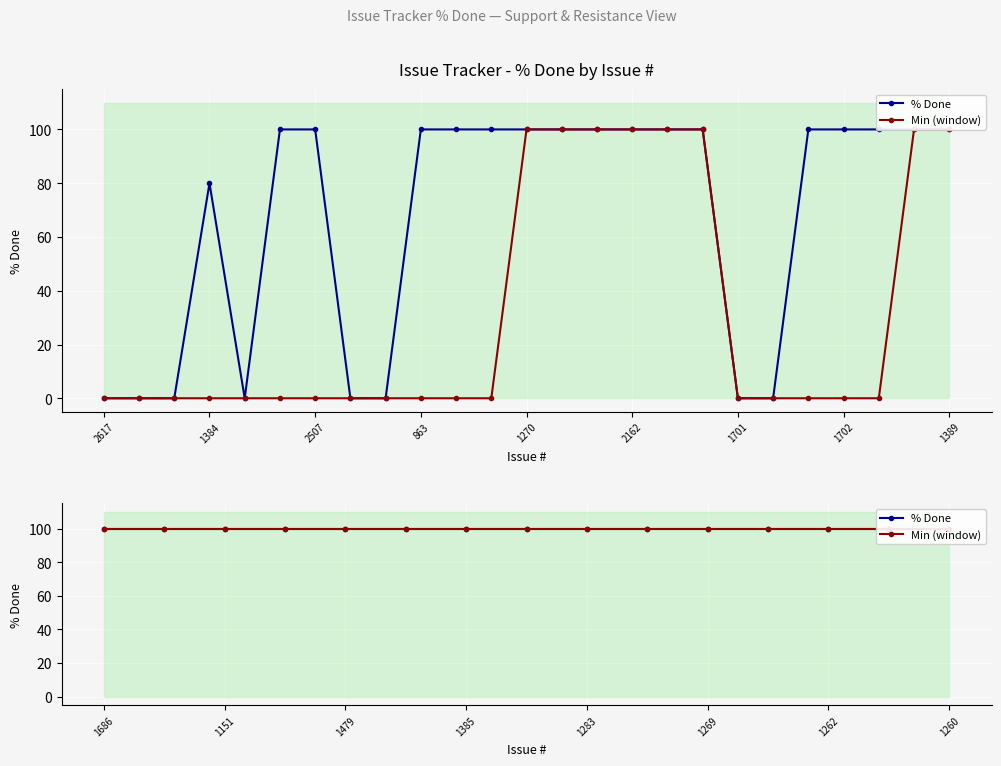

True or false: the data has more than 1 interior local peaks.

False